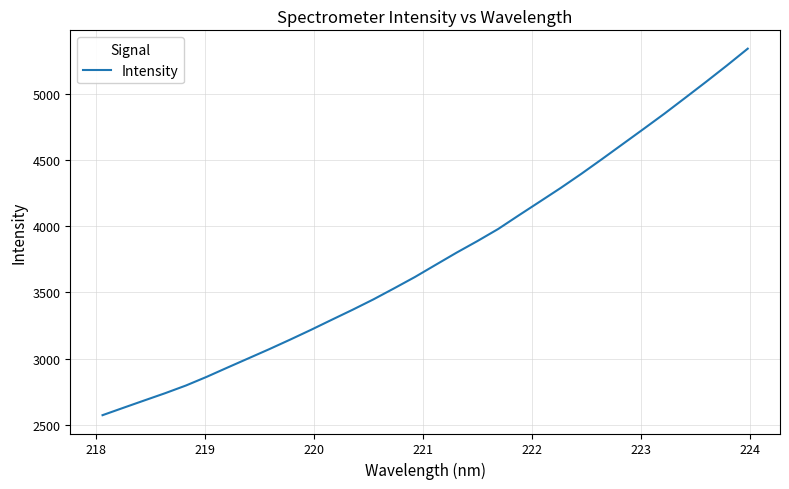

What is the sum of all values?

120540.8